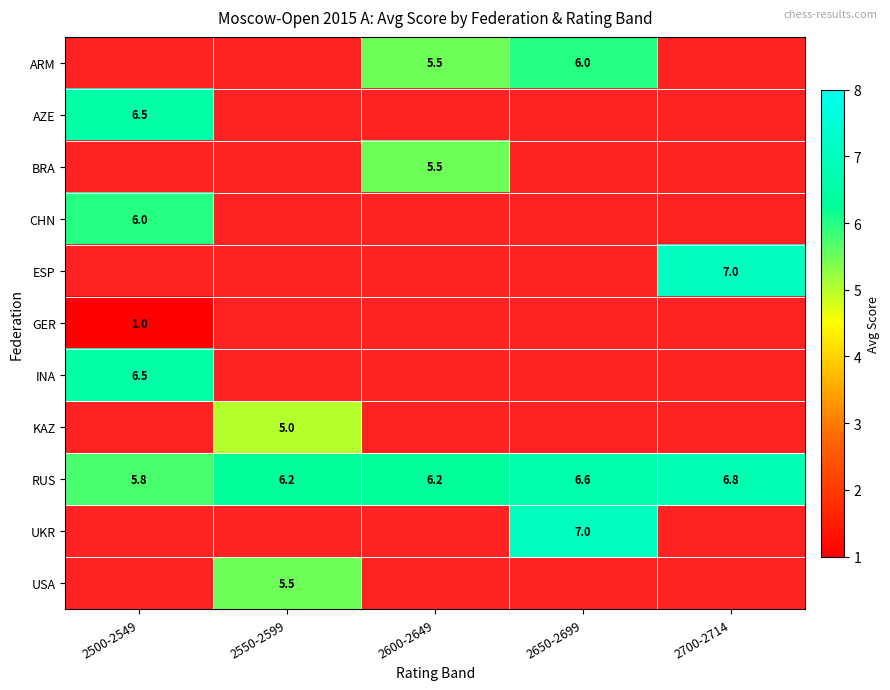

Which category has the lowest value in the RUS series?

2500-2549